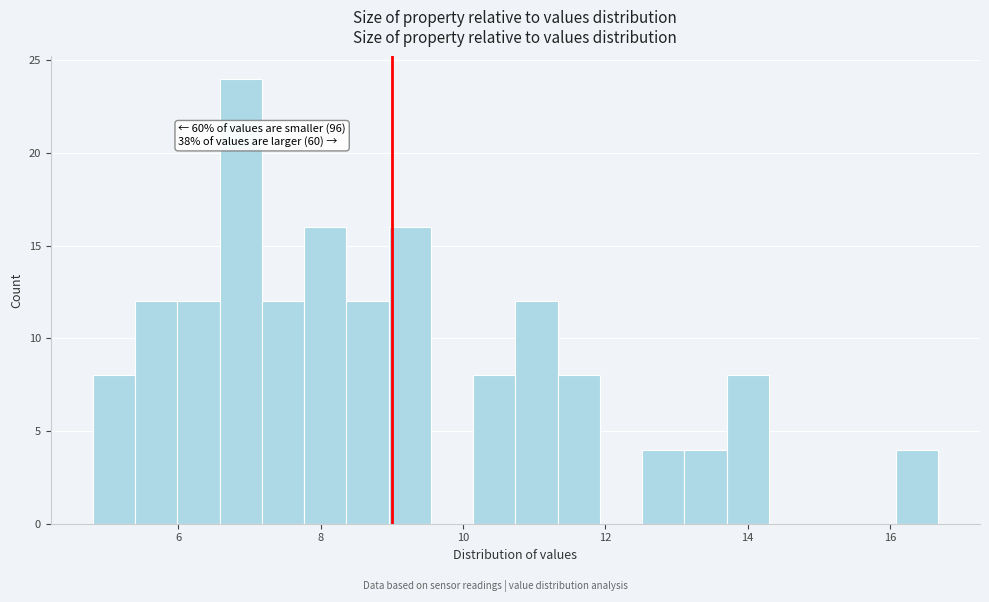

Read against the x-axis, roughly where is the centre of the tallest bar?

6.8